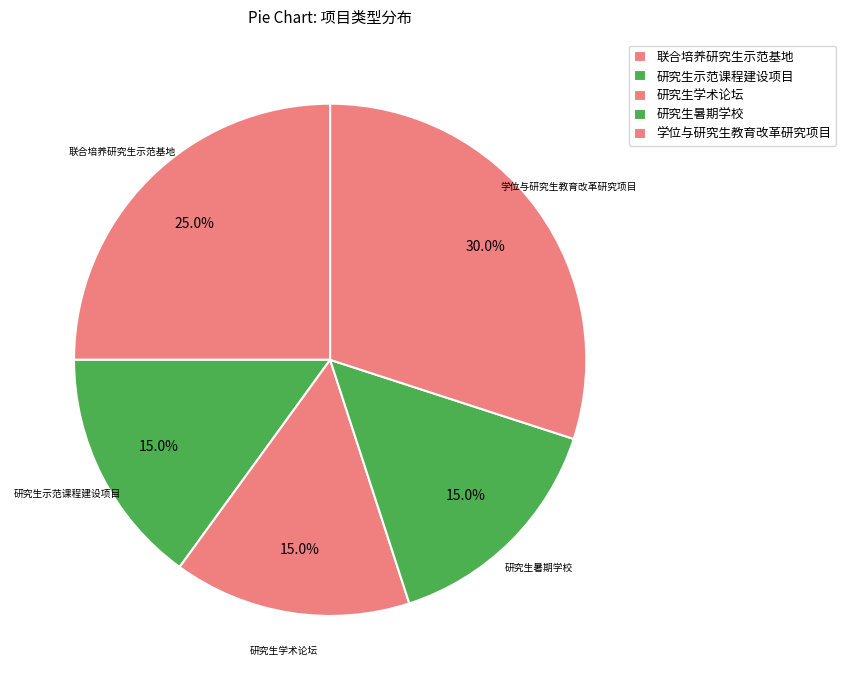

How many slices are in this pie chart?

5